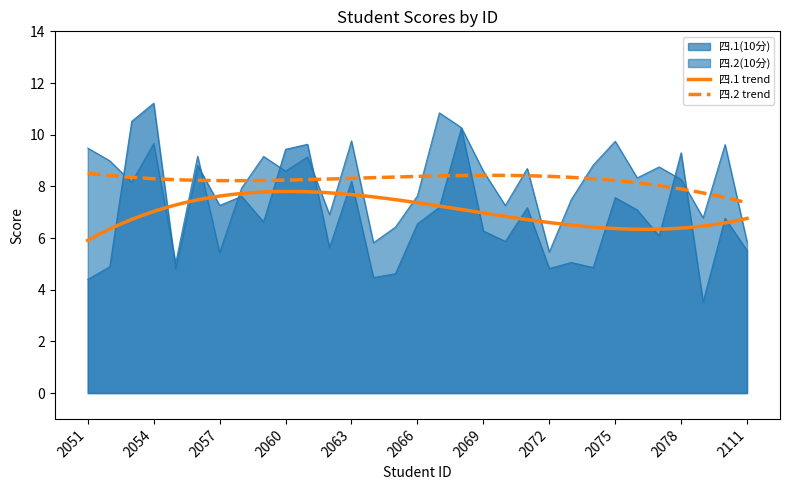

Where is the first local minimum for 四.2(10分)?

2022052055